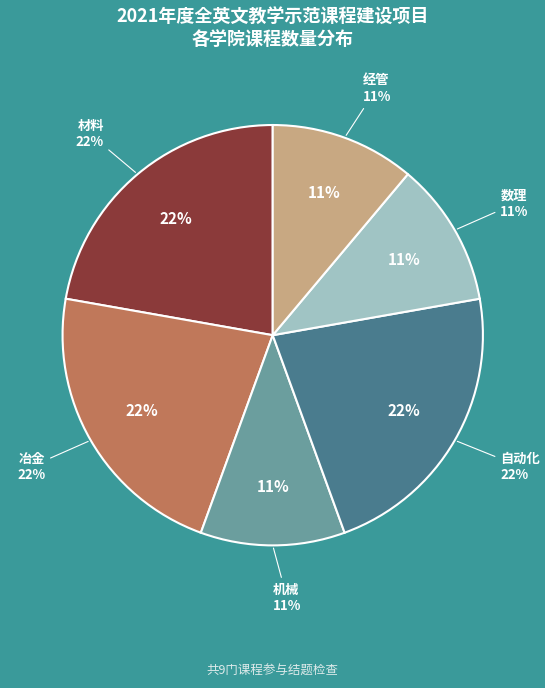

Combined, what portion of the pie is 冶金 and 机械?

33.3%